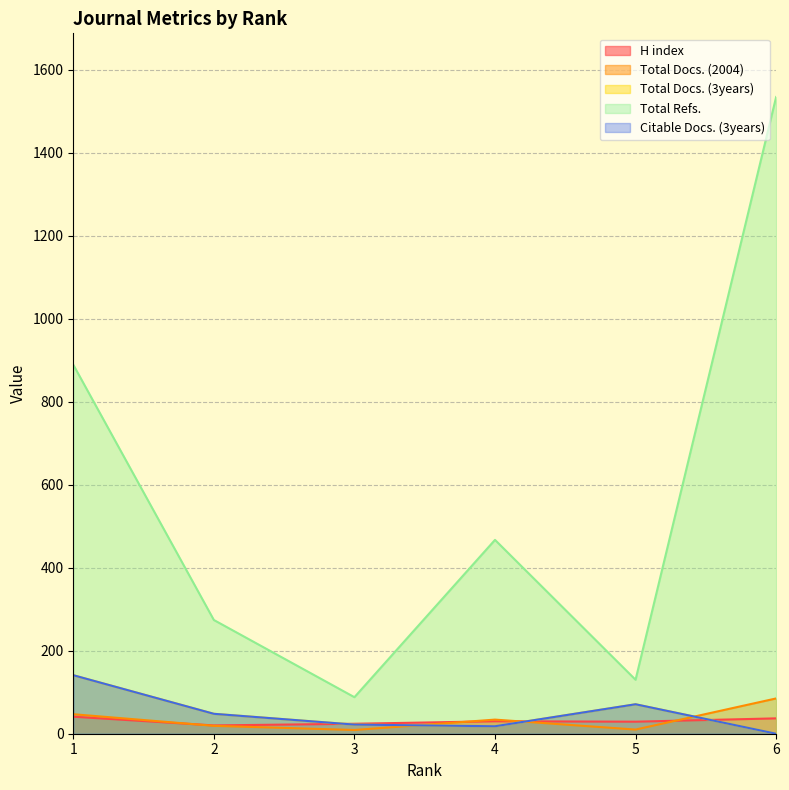

What is the greatest value displayed?

1534